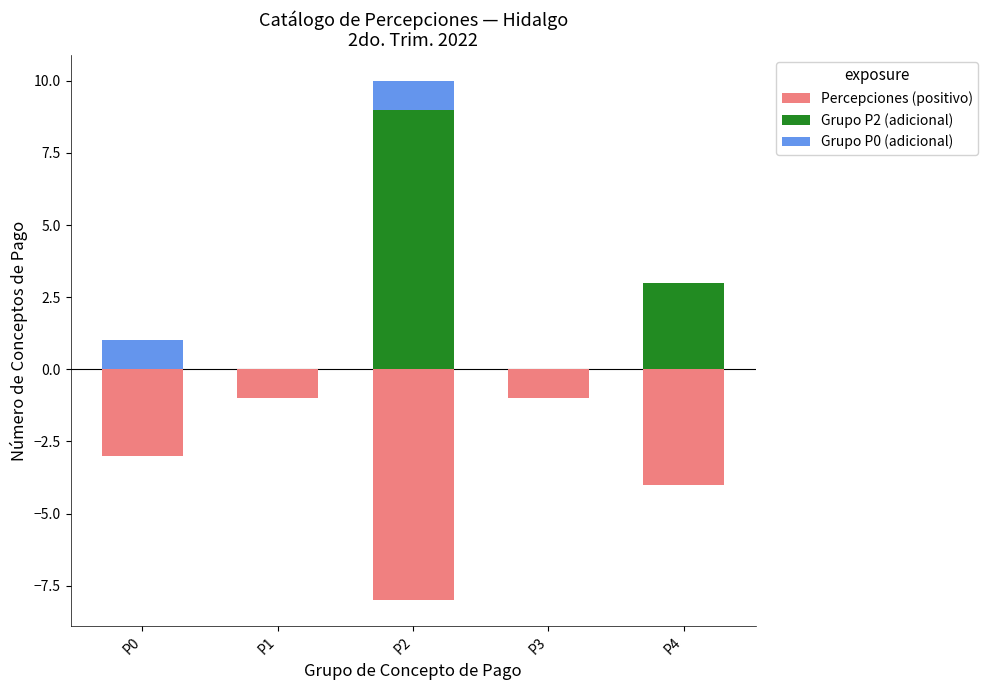

Which category has the lowest value across all series?

P2